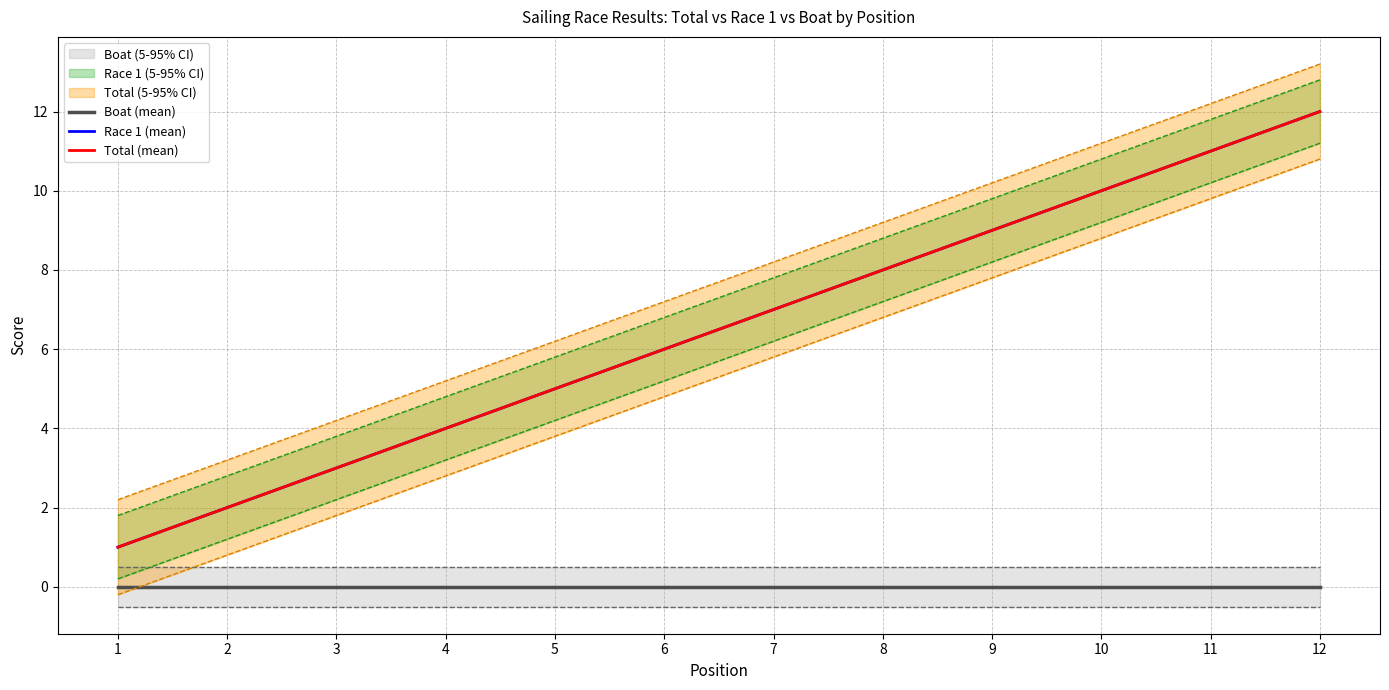

Is this an area chart (filled region under the line)?

No